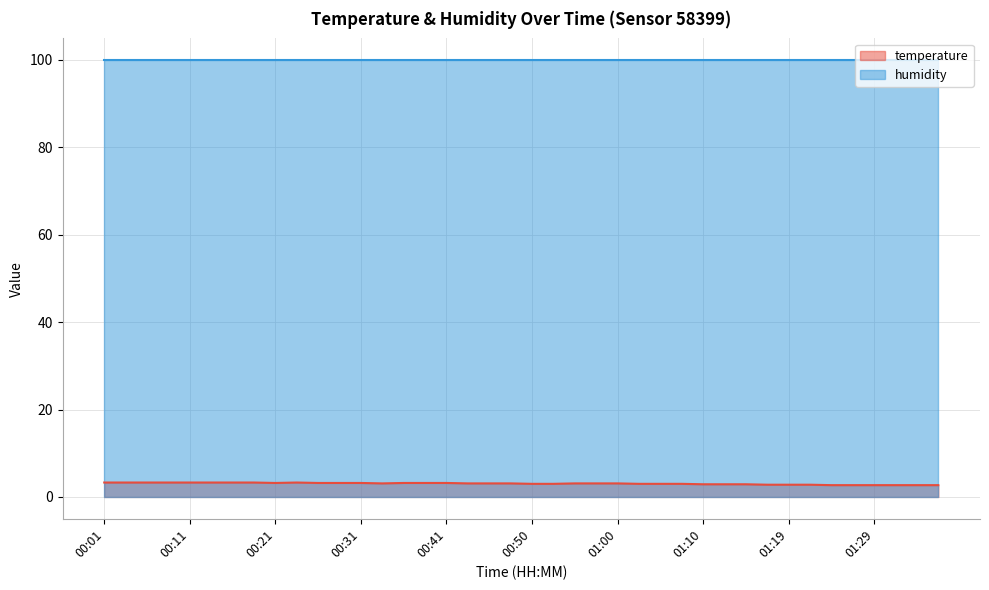

Count the number of values greater than 3.

23